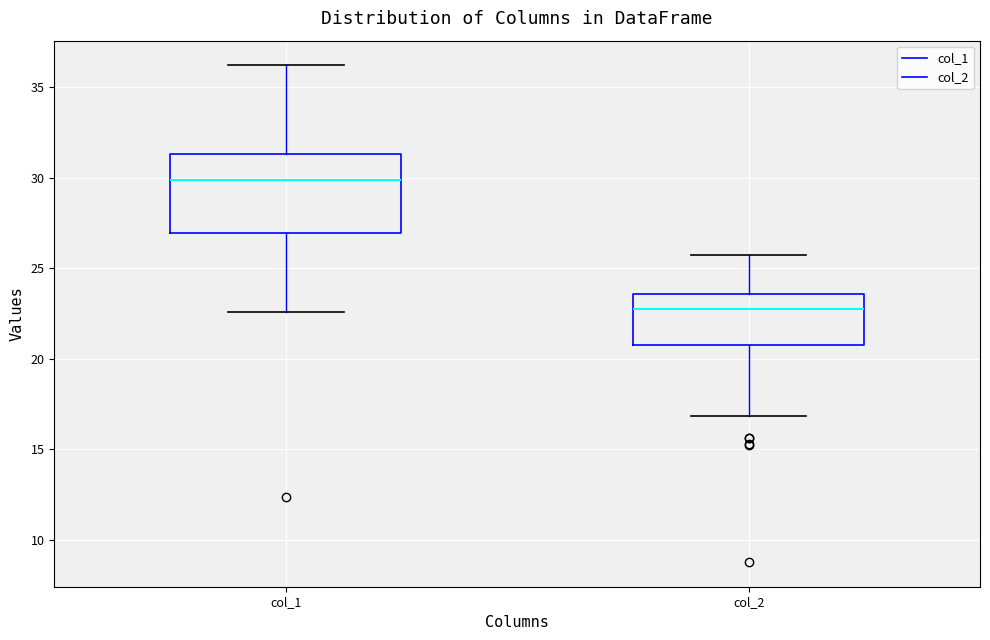

Comparing the boxes themselves (not the whiskers), which one is the tallest?

col_1